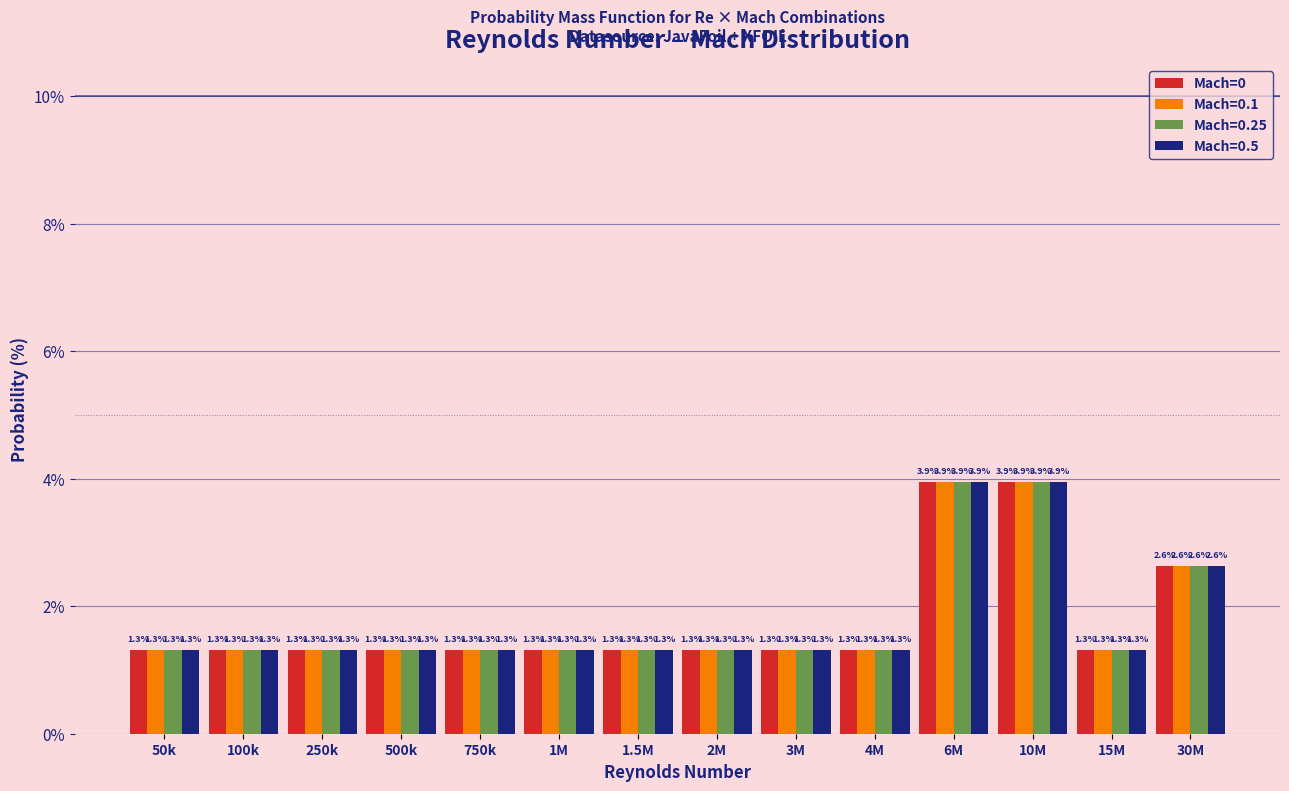

Reading left to right, list all the values displayed in this chart.

Mach=0: 1.3	1.3	1.3	1.3	1.3	1.3	1.3	1.3	1.3	1.3	3.9	3.9	1.3	2.6
Mach=0.1: 1.3	1.3	1.3	1.3	1.3	1.3	1.3	1.3	1.3	1.3	3.9	3.9	1.3	2.6
Mach=0.25: 1.3	1.3	1.3	1.3	1.3	1.3	1.3	1.3	1.3	1.3	3.9	3.9	1.3	2.6
Mach=0.5: 1.3	1.3	1.3	1.3	1.3	1.3	1.3	1.3	1.3	1.3	3.9	3.9	1.3	2.6